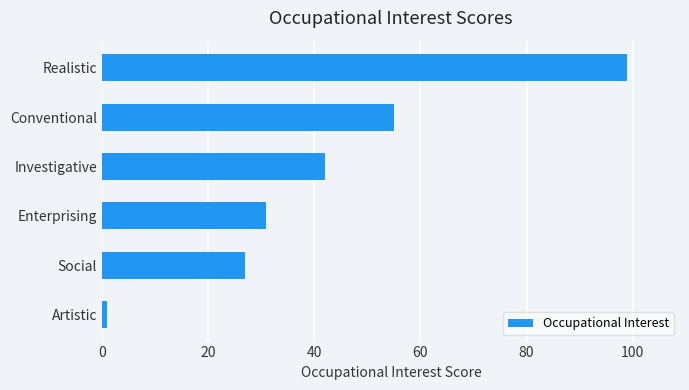

At which label is the value closest to 50?

Conventional